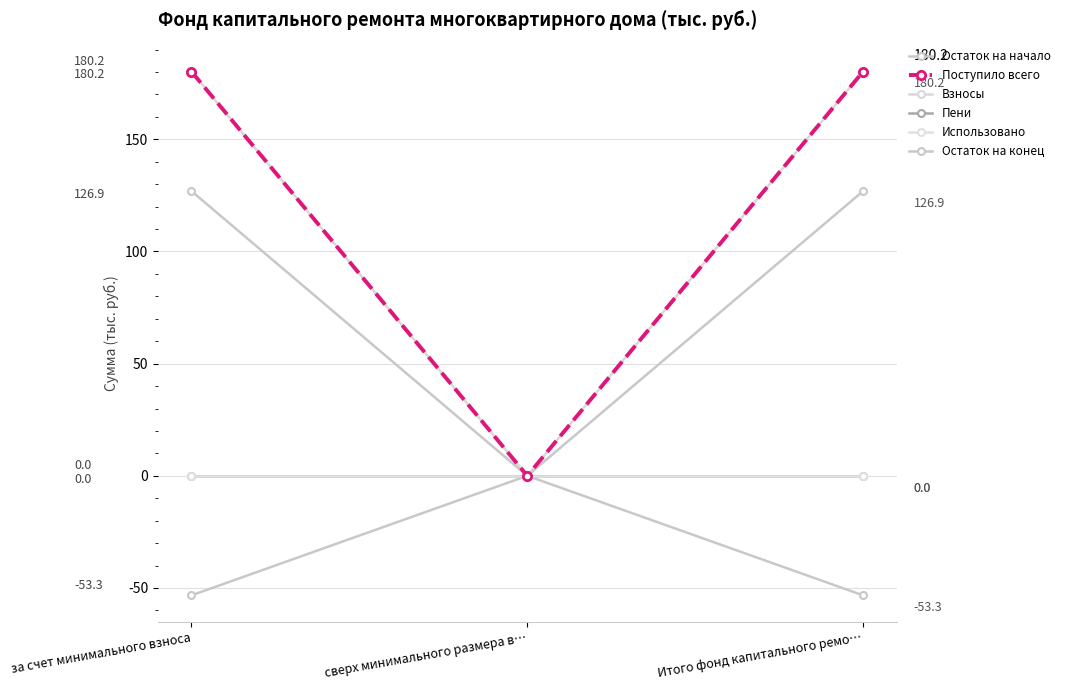

At which label does Взносы first exceed 180?

за счет минимального взноса